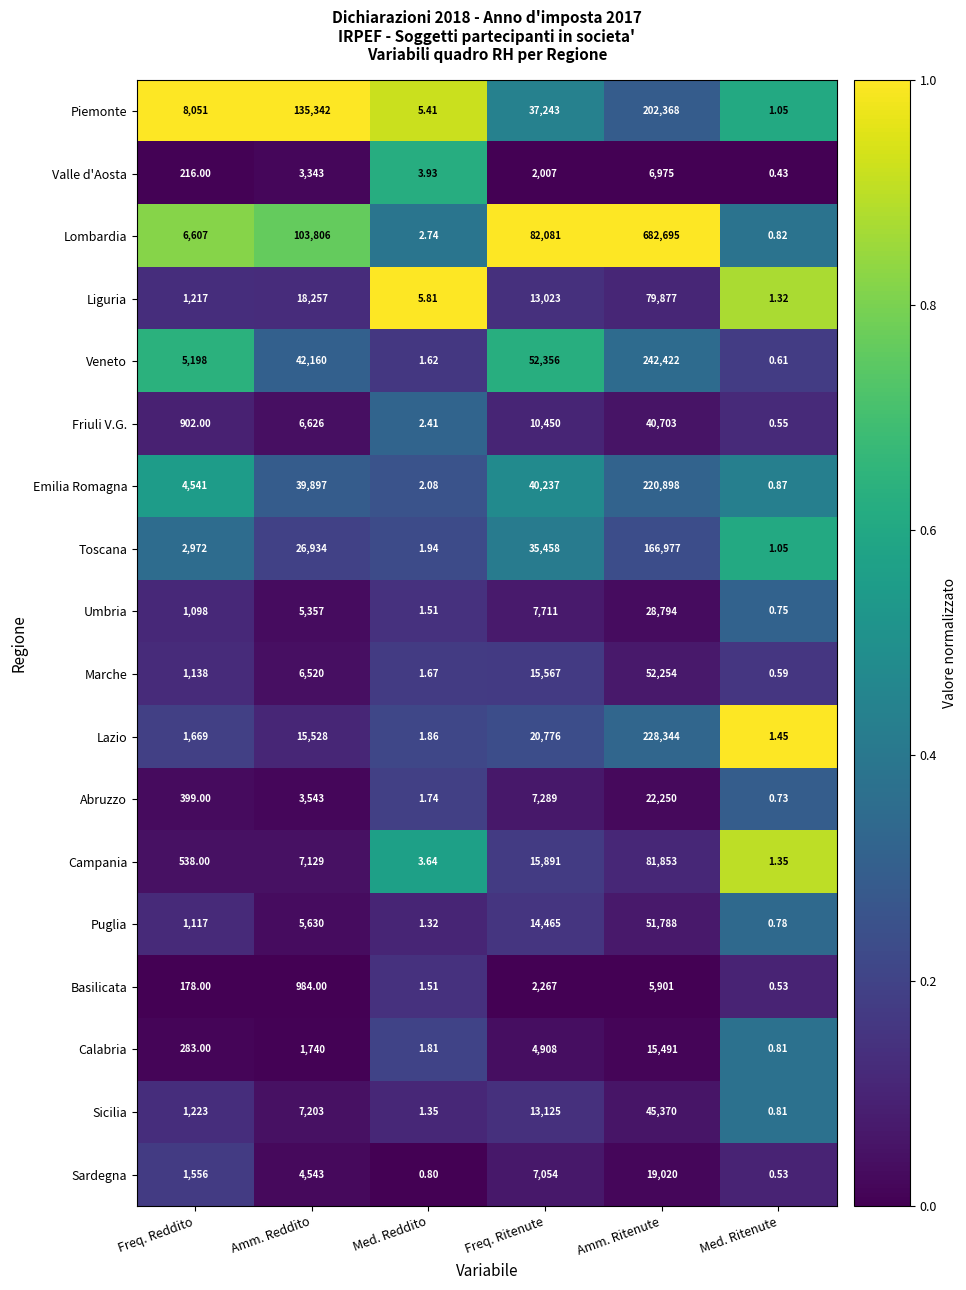

Which series has the largest range (max minus min)?

Lombardia